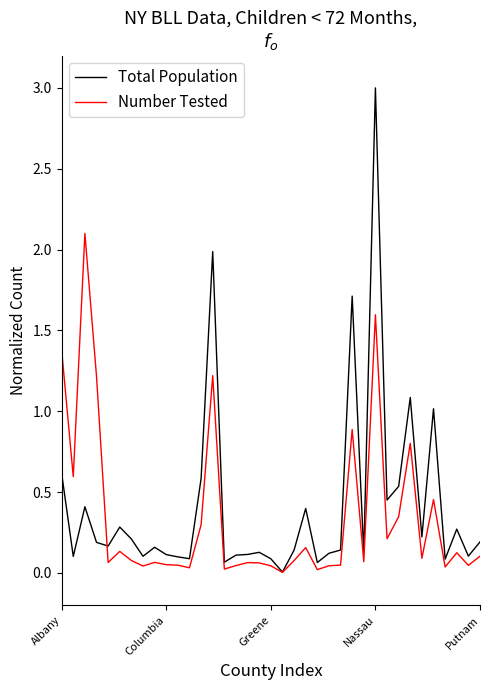

What is the maximum value shown in the chart?

3.0